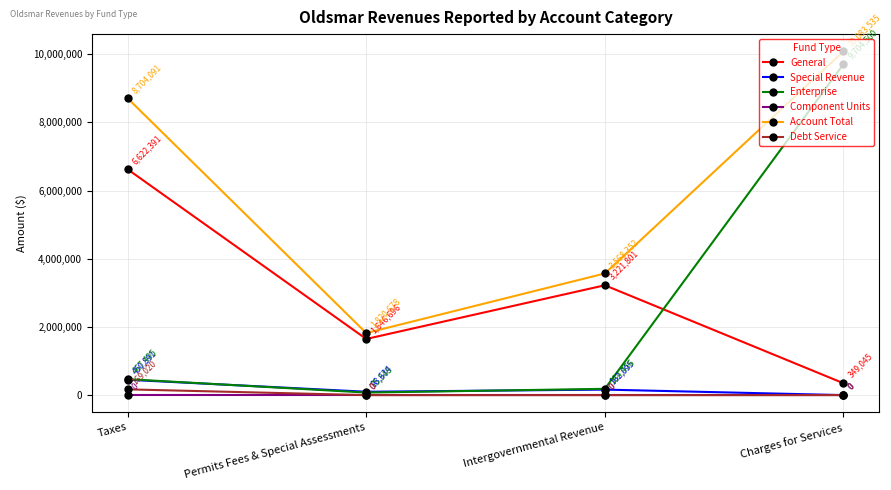

How many interior local valleys does the Account Total series have?

1